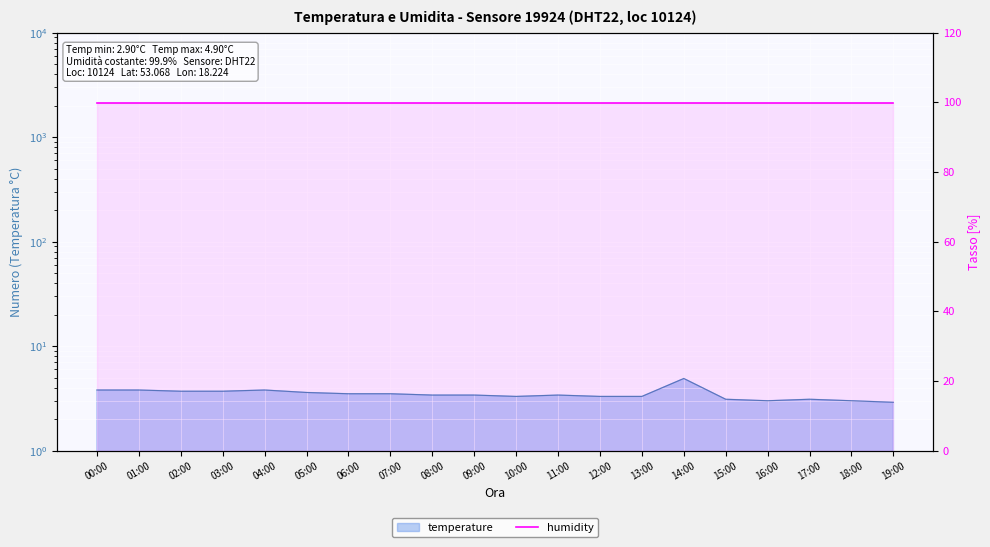

How many points are lower than both their immediate neighbors (excluding endpoints)?

2